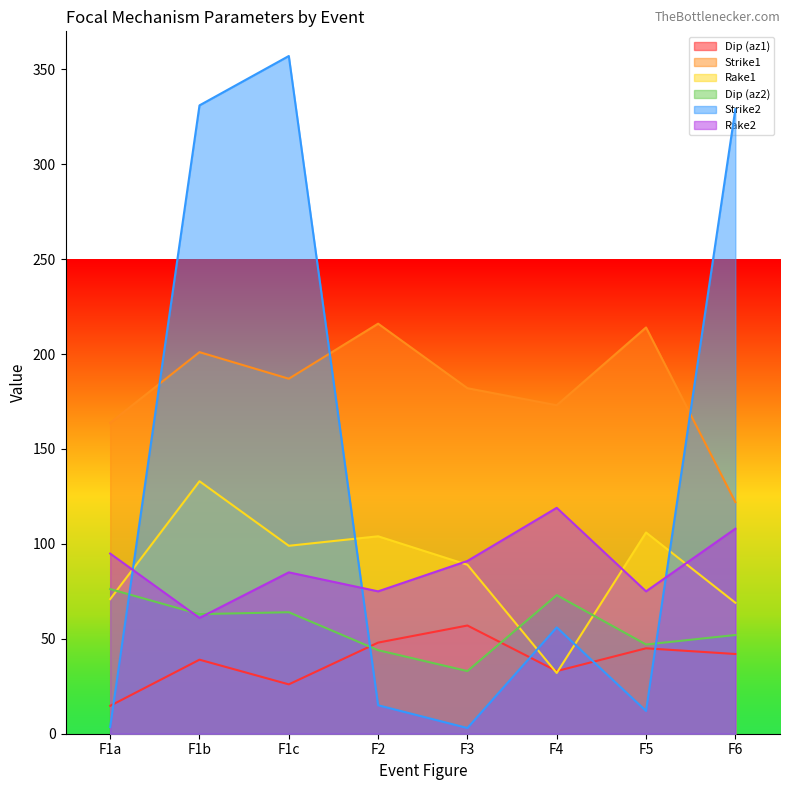

How many lines are shown in the chart?

6